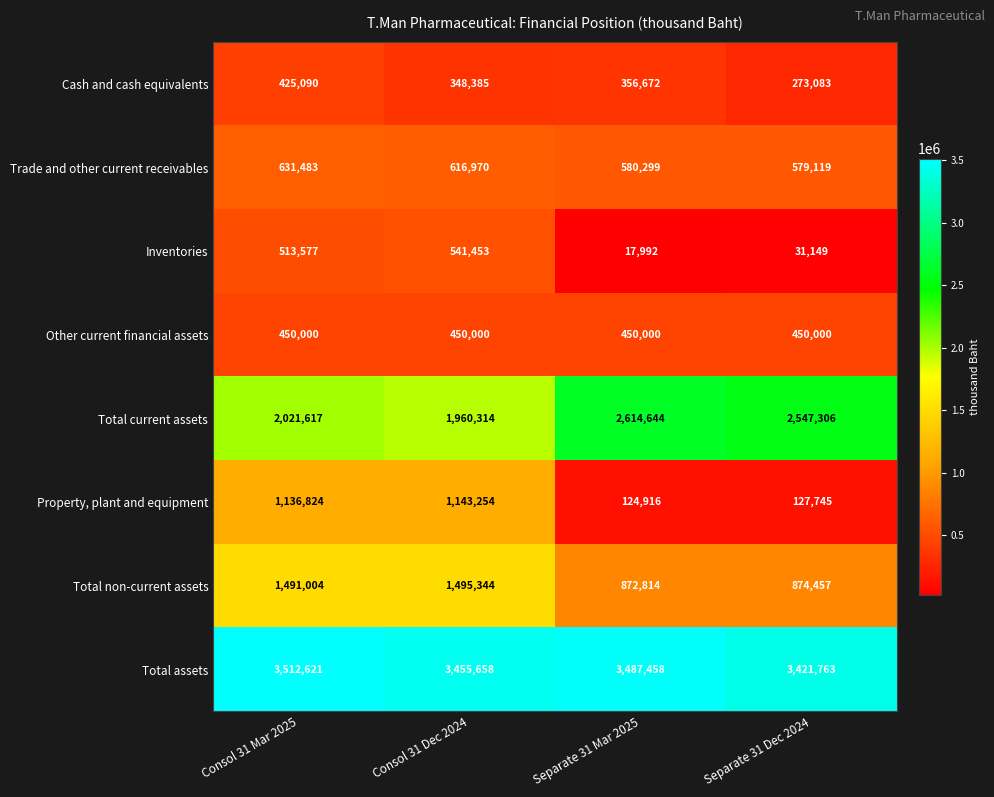

What is the sum of the Property, plant and equipment values at Separate 31 Dec 2024 and Consol 31 Dec 2024?

1270999